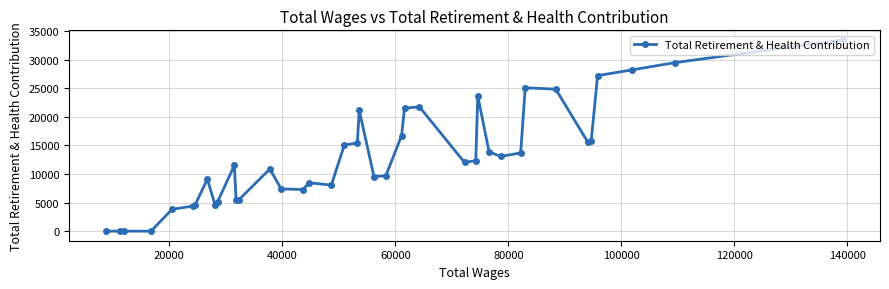

What is the difference between the maximum and minimum values?

33433